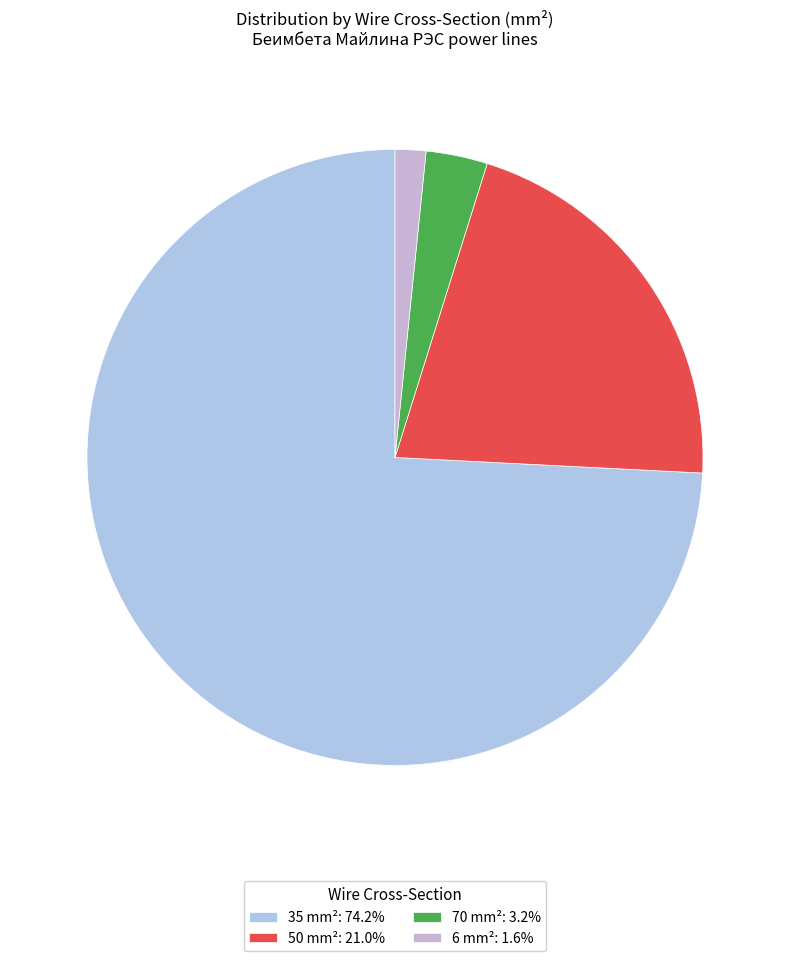

Which category accounts for the majority?

35